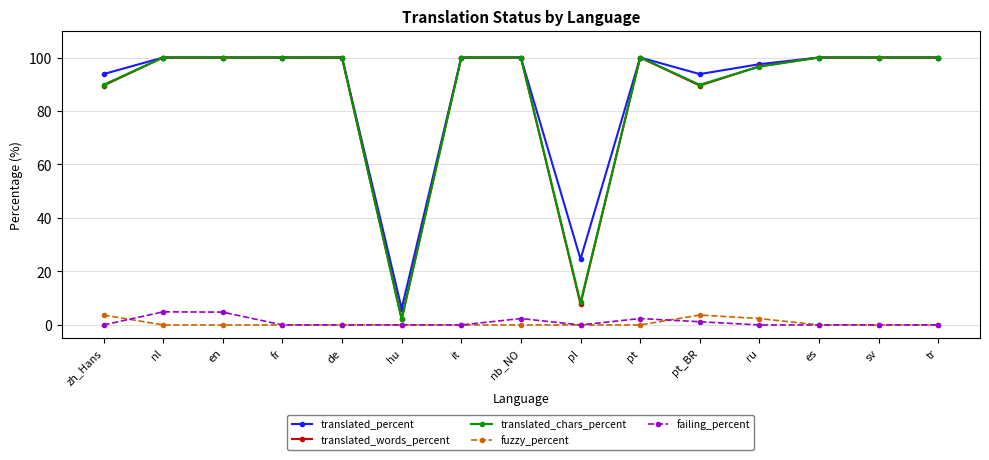

Is it true that translated_words_percent equals 47.3 at zh_Hans?

False